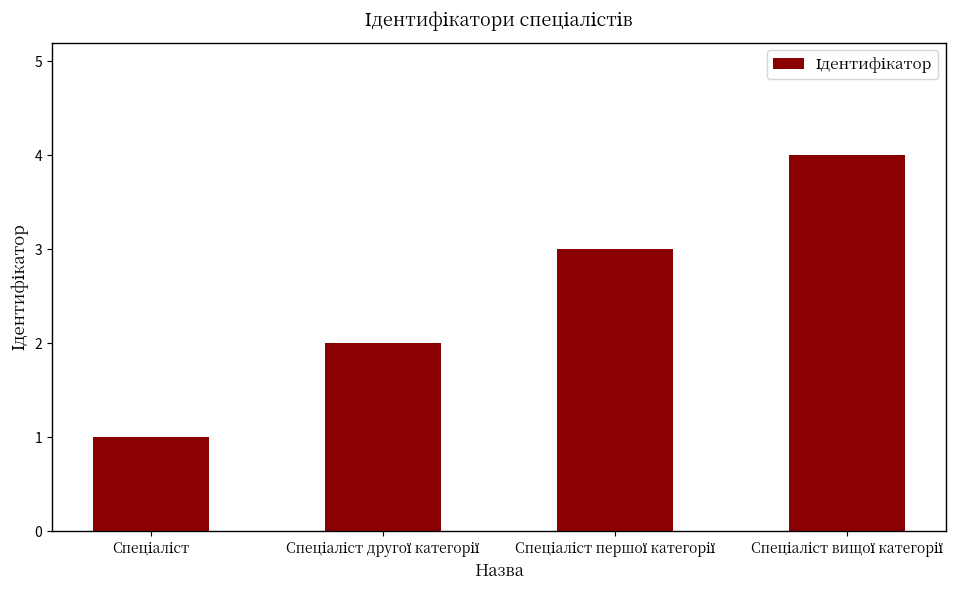

What is the maximum value shown in the chart?

4